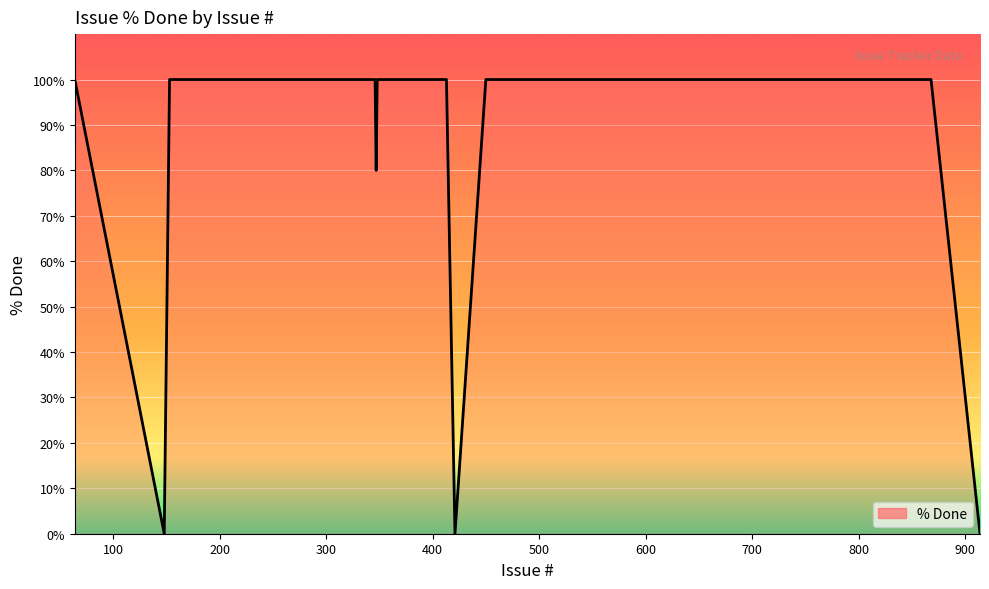

What is the maximum value shown in the chart?

100